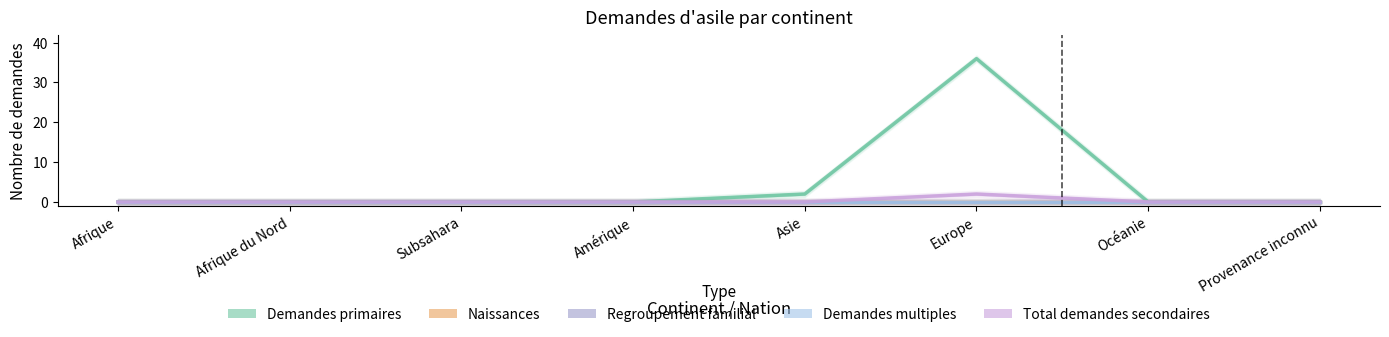

What position from the left is Océanie?

7